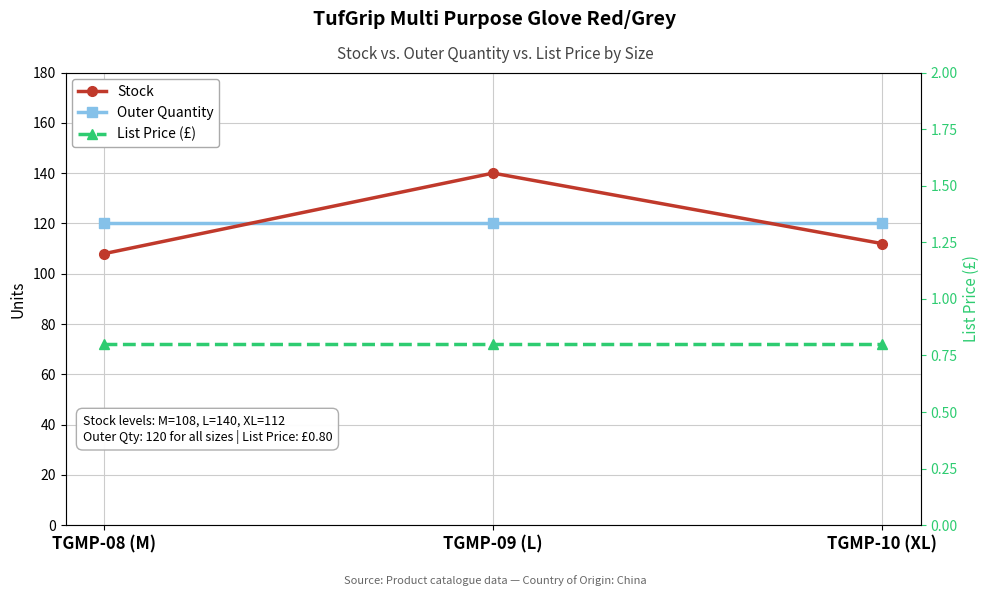

What is the label of the 1st point from the right?

TGMP-10 (XL)